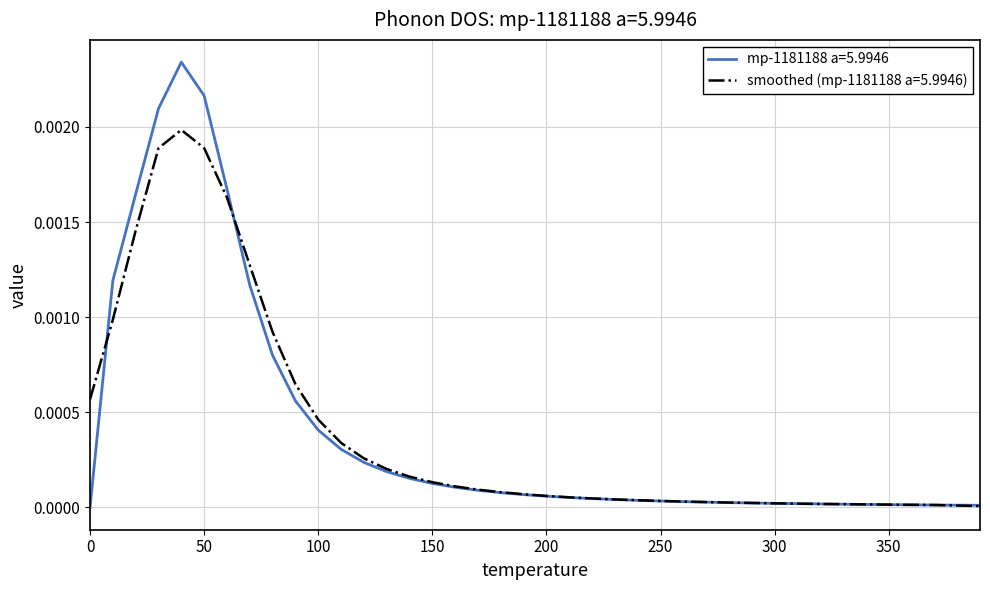

List the series in order of their peak value, highest first.

mp-1181188 a=5.9946, smoothed (mp-1181188 a=5.9946)